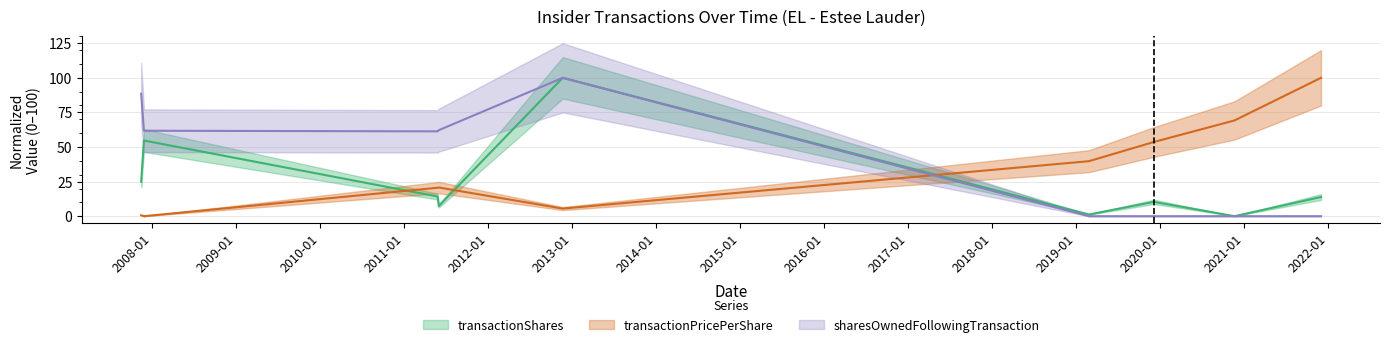

True or false: sharesOwnedFollowingTransaction and transactionPricePerShare cross at least once.

True